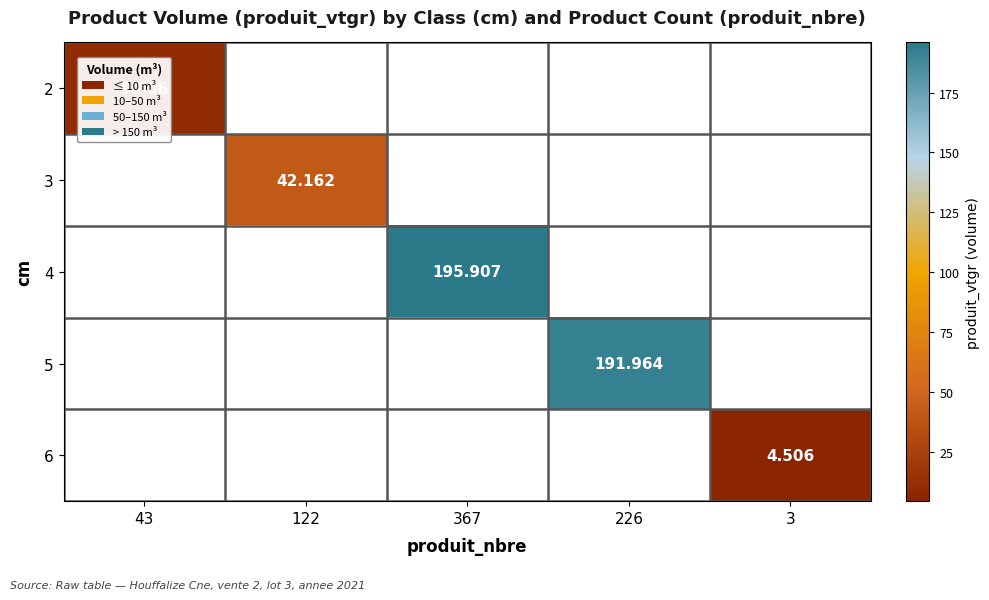

Which category has the highest value across all series?

367